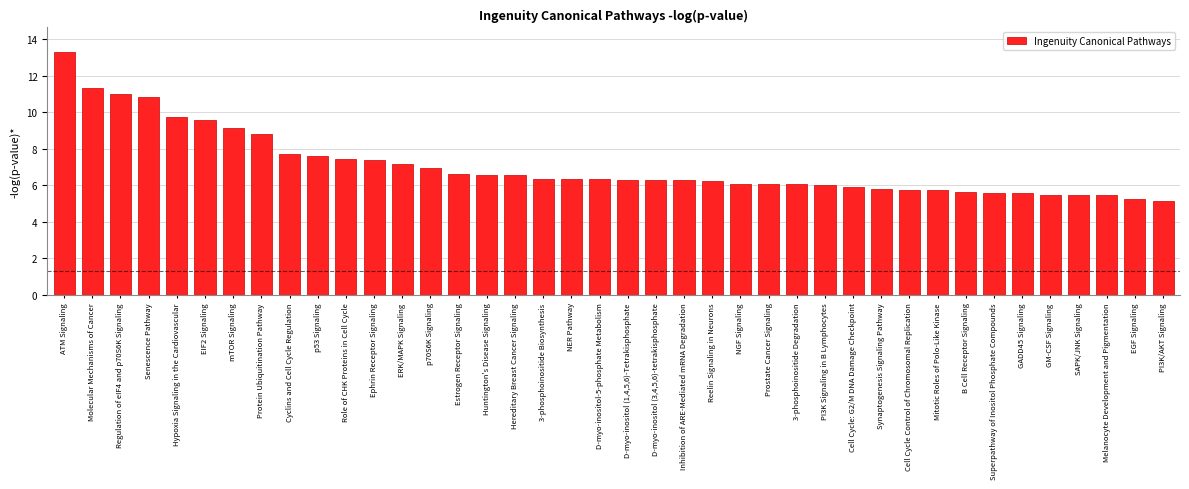

What is the difference between the second highest and second lowest values?

6.1